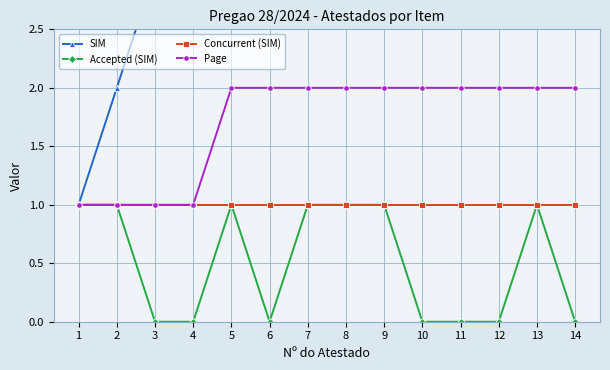

How many lines are shown in the chart?

4